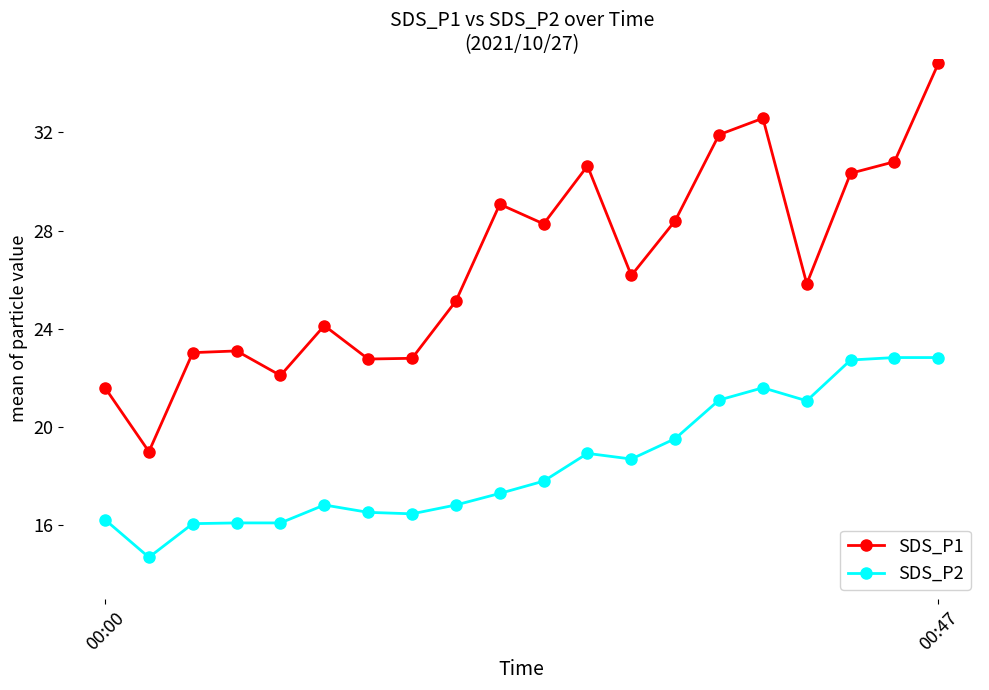

What is the maximum value shown in the chart?

34.8